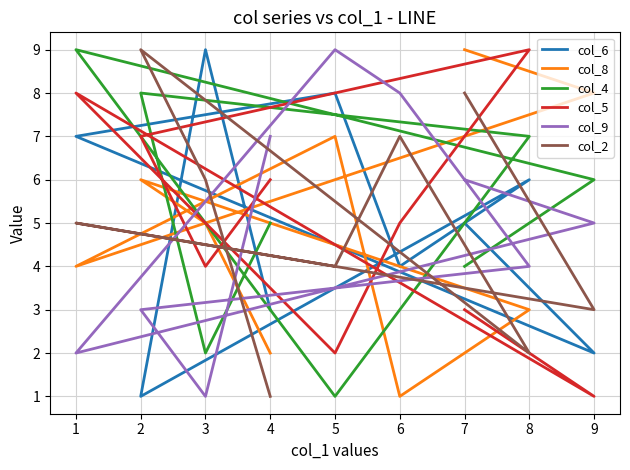

How many values in the col_8 series are below 5?

4